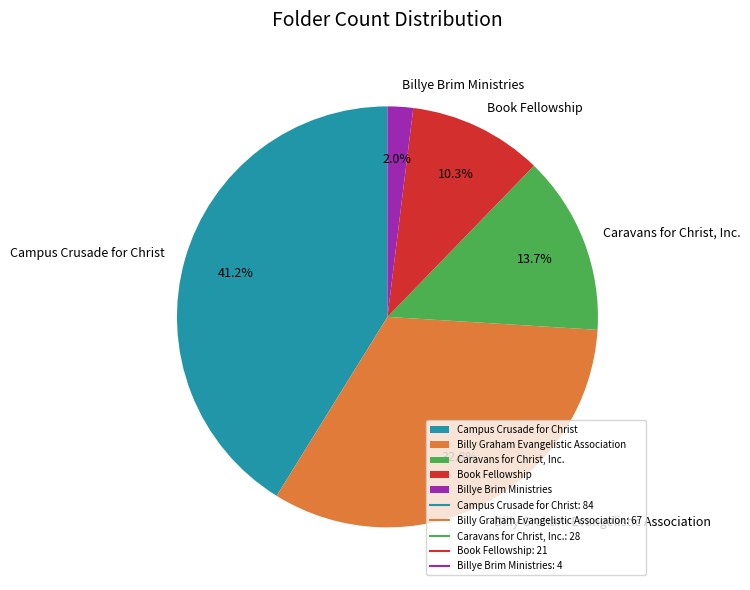

Between Billy Graham Evangelistic Association and Caravans for Christ, Inc., which is larger?

Billy Graham Evangelistic Association